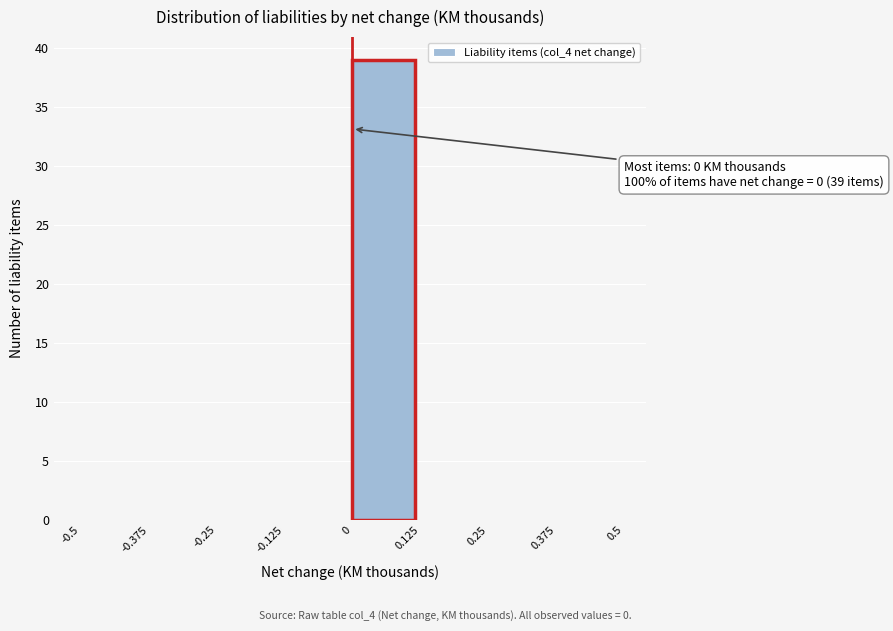

Over which range of the x-axis is the bar tallest?

0 to 0.125